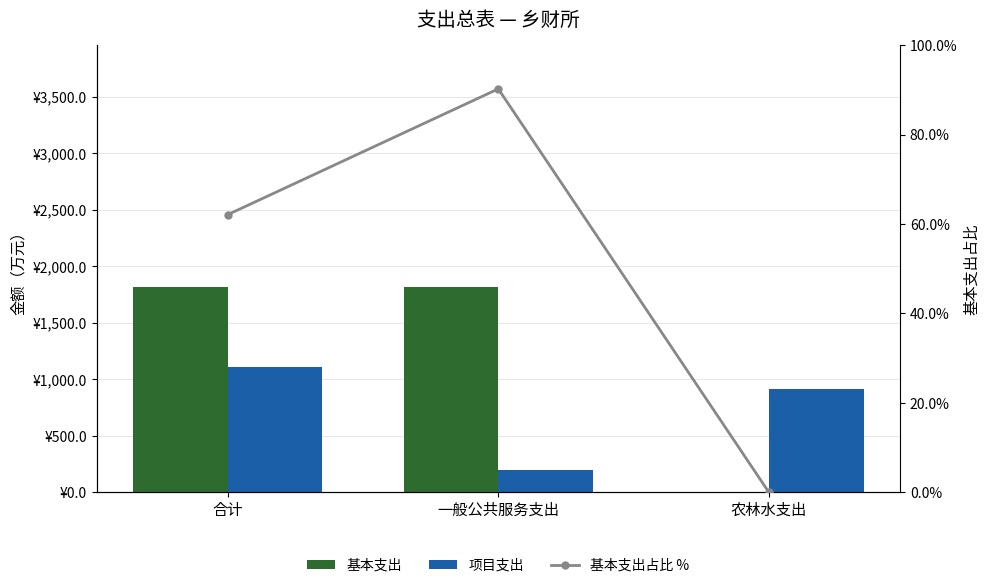

Which label corresponds to the largest value in the chart?

合计